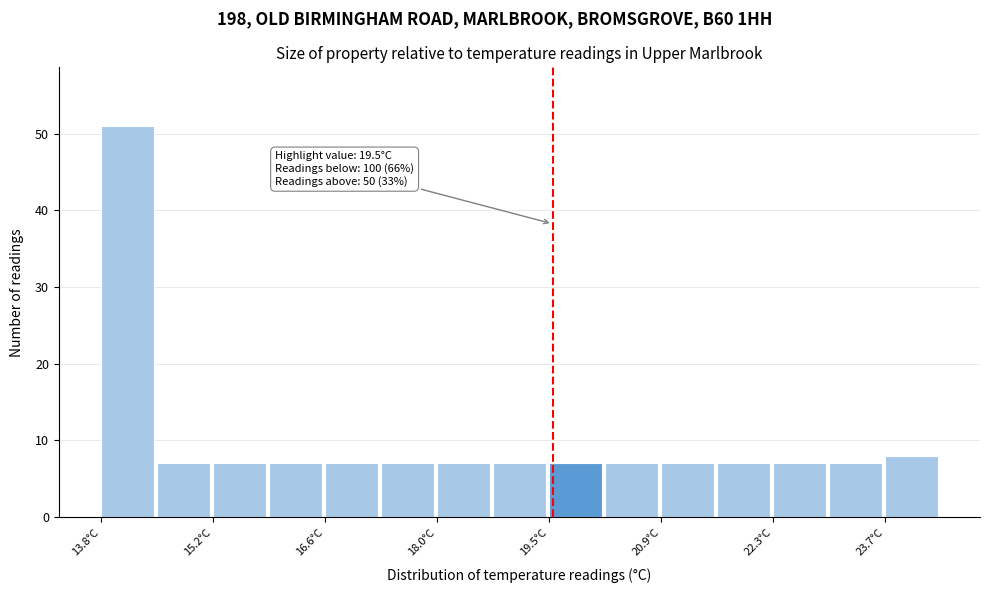

Around what value on the x-axis is the tallest bar? Give the approximate position of its centre, as read against the axis.

14.2